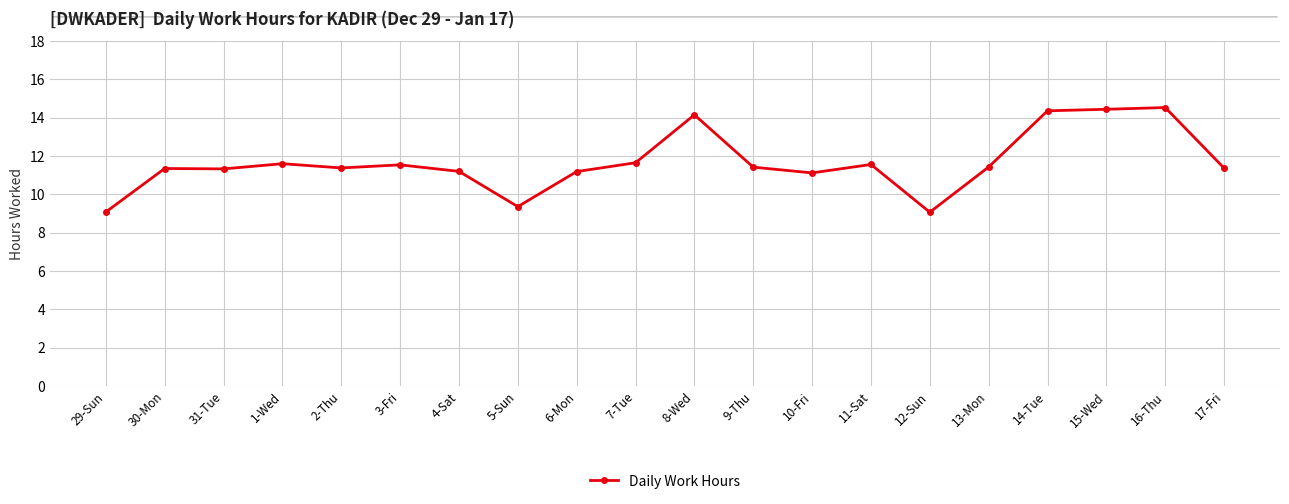

What position from the right is 6-Mon?

12